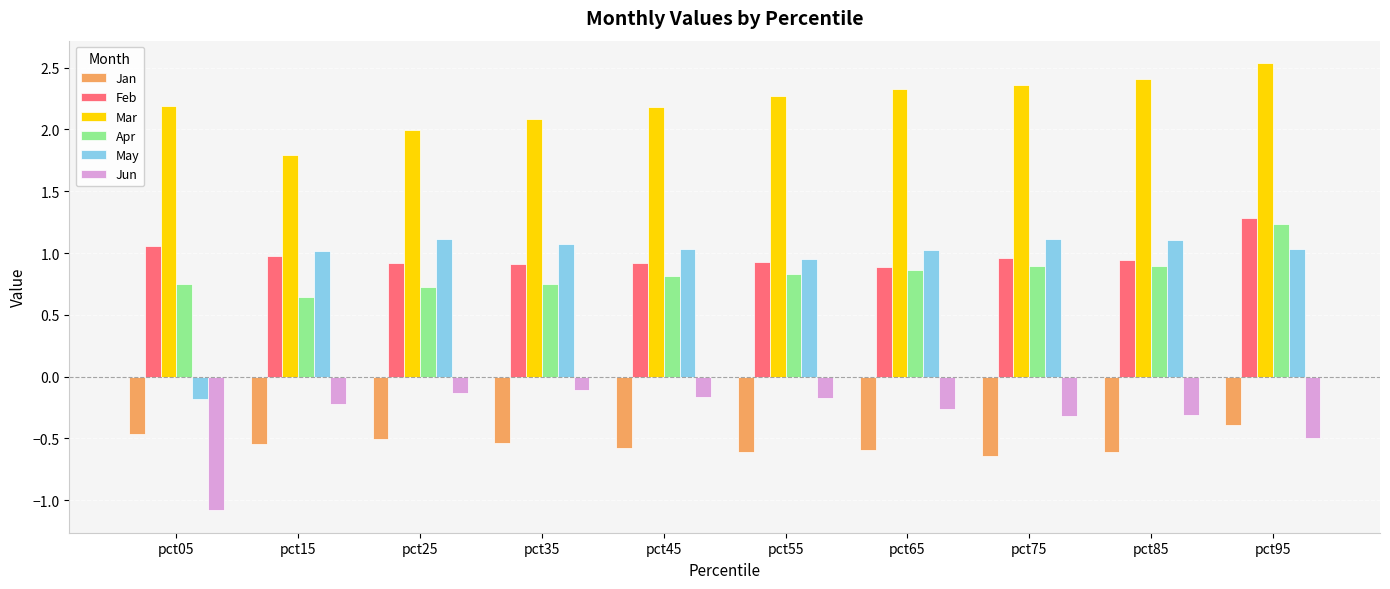

The Mar series shows 2.5 at pct95. True or false?

True